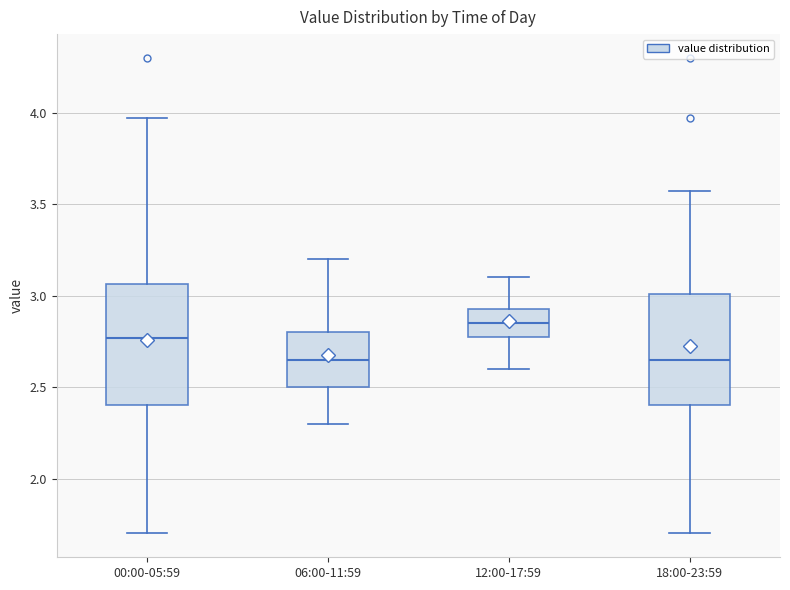

Where does the upper whisker of the box for 12:00-17:59 end on the y-axis? The values are not printed on the chart, so give them approximately, as read against the axis.

3.10